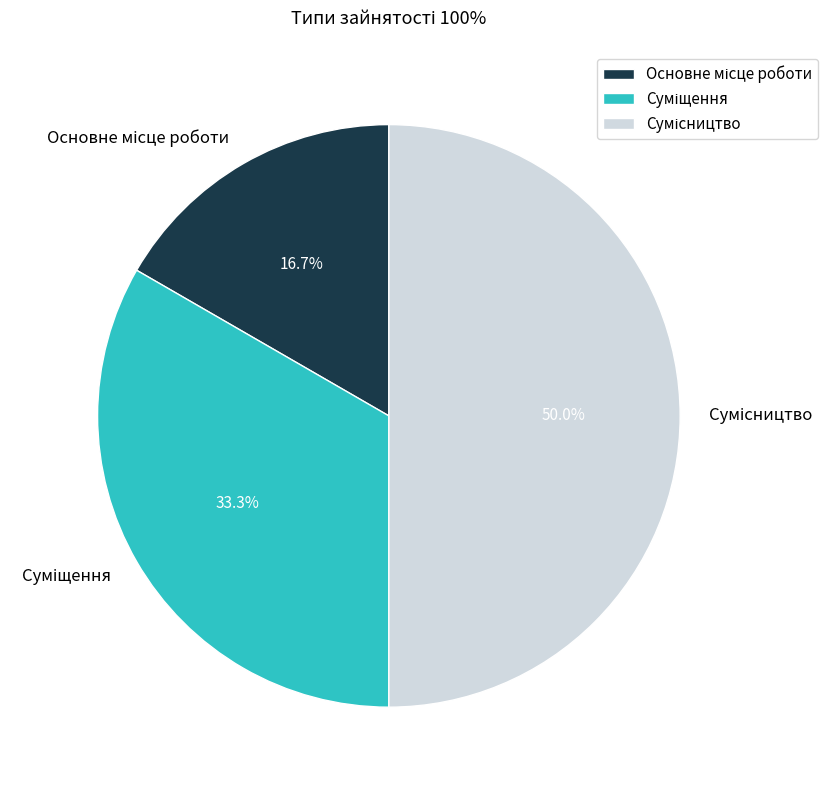

How many segments does this pie chart have?

3